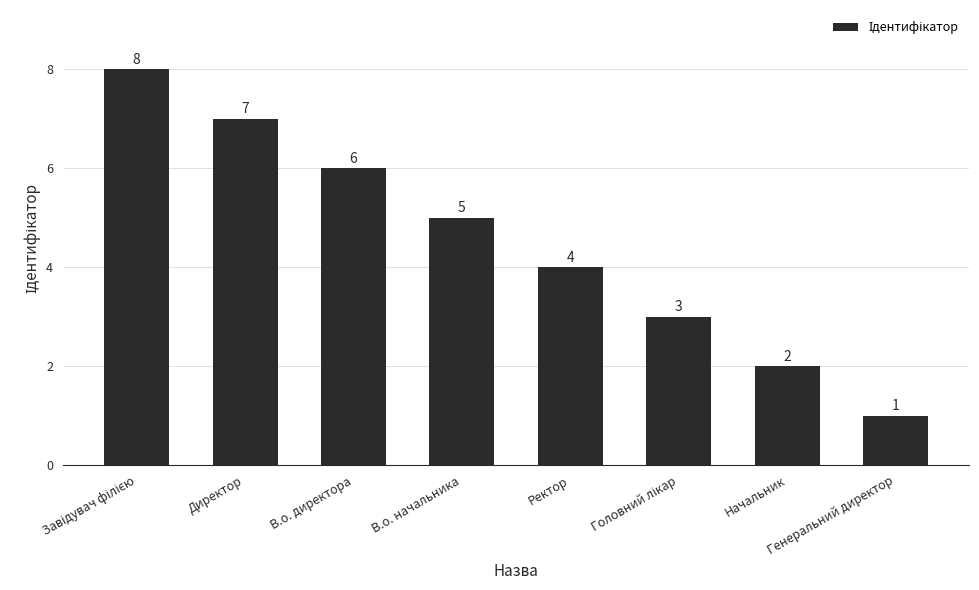

At which label is the value closest to 4?

Ректор